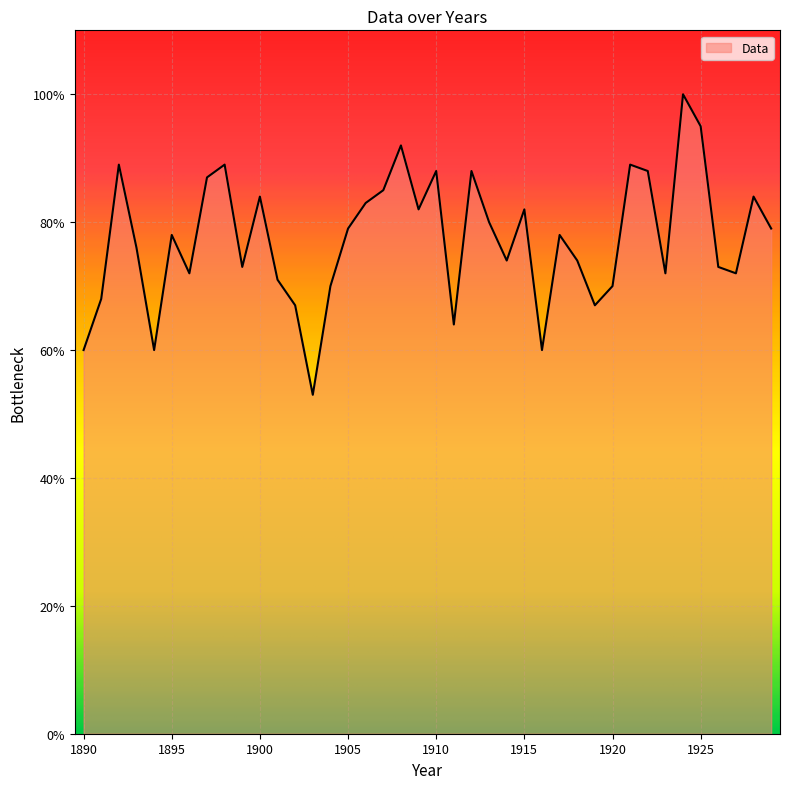

Does the chart display data point markers on the line(s)?

No